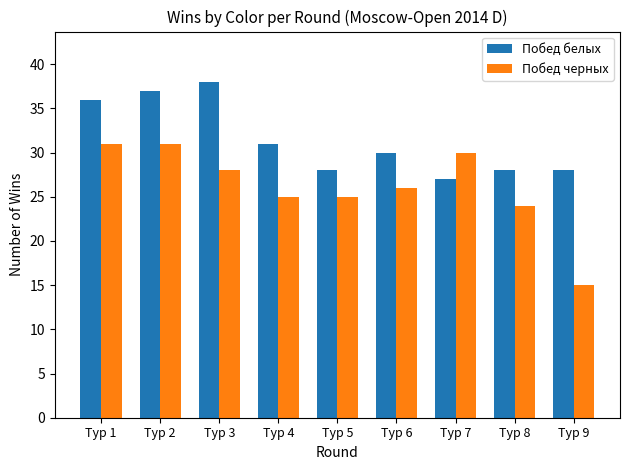

The value of Побед черных at Тур 6 is 17. True or false?

False